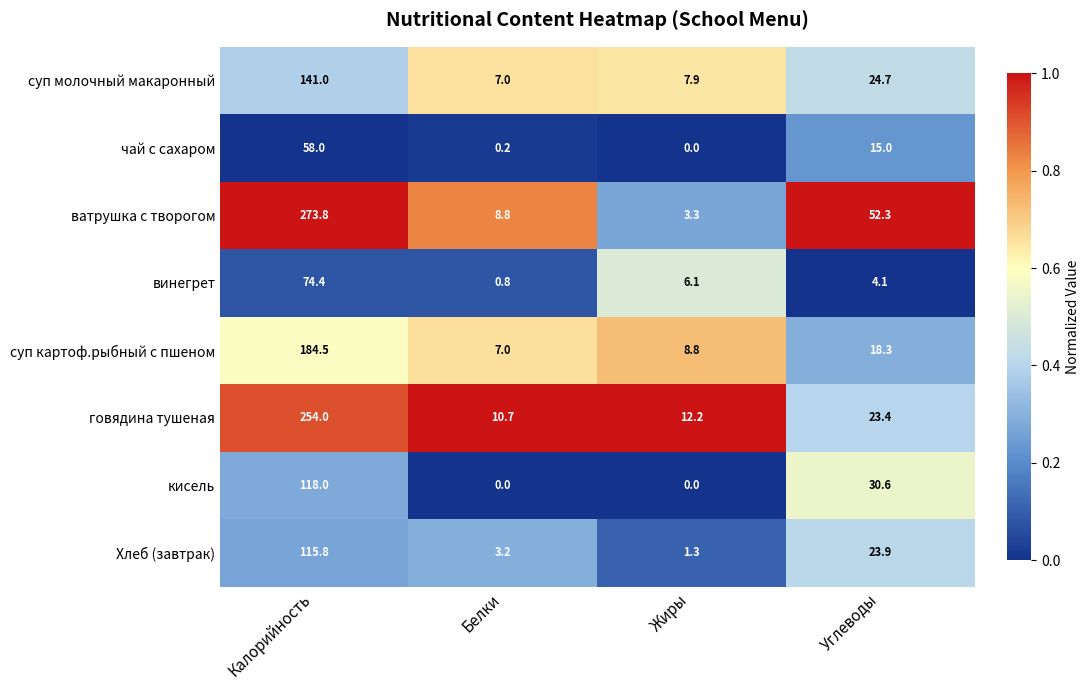

How many data points in говядина тушеная are less than 23?

2